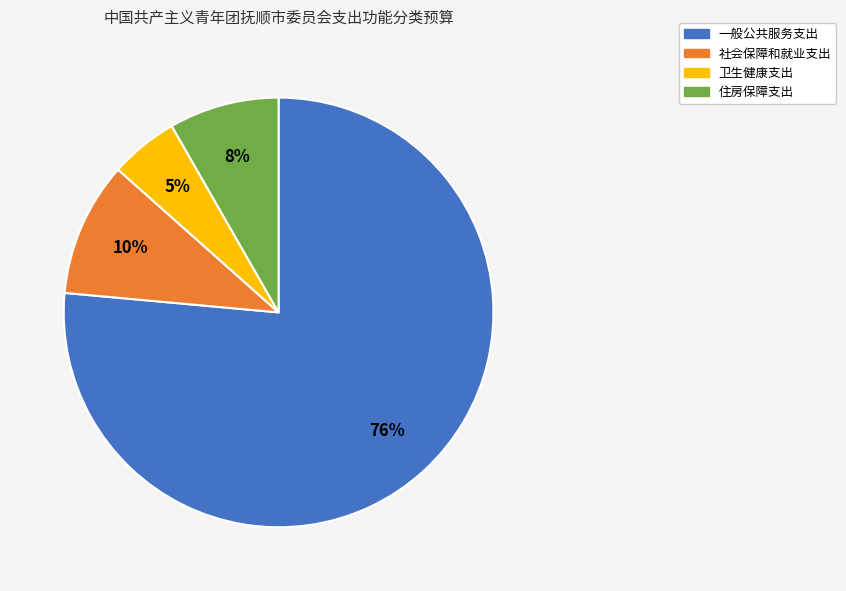

How many segments does this pie chart have?

4